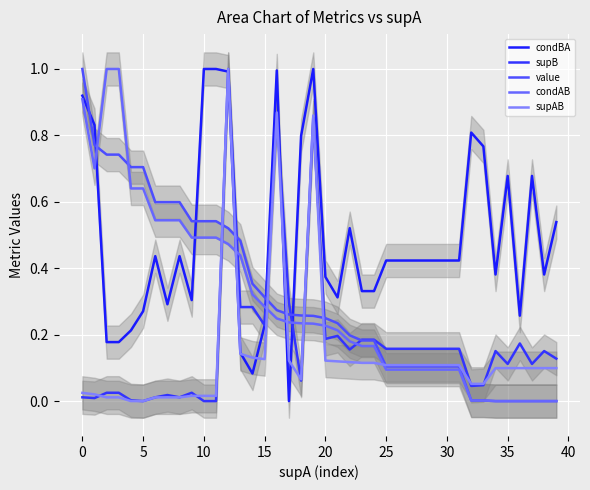

Reading right to left, what are all the values shown in this chart?

condBA: 0.5	0.4	0.7	0.3	0.7	0.4	0.8	0.8	0.4	0.4	0.4	0.4	0.4	0.4	0.4	0.3	0.3	0.5	0.3	0.4	1.0	0.8	0.0	1.0	0.2	0.1	0.1	1.0	1.0	1.0	0.3	0.4	0.3	0.4	0.3	0.2	0.2	0.2	0.8	0.9
supB: 0.1	0.2	0.1	0.2	0.1	0.2	0.0	0.0	0.2	0.2	0.2	0.2	0.2	0.2	0.2	0.2	0.2	0.2	0.2	0.2	0.9	0.1	0.3	0.9	0.2	0.3	0.3	1.0	0.0	0.0	0.0	0.0	0.0	0.0	0.0	0.0	0.0	0.0	0.0	0.0
value: 0.0	0.0	0.0	0.0	0.0	0.0	0.0	0.0	0.1	0.1	0.1	0.1	0.1	0.1	0.1	0.2	0.2	0.2	0.2	0.2	0.3	0.3	0.3	0.3	0.3	0.4	0.5	0.5	0.5	0.5	0.5	0.6	0.6	0.6	0.7	0.7	0.7	0.7	0.8	1.0
condAB: 0.0	0.0	0.0	0.0	0.0	0.0	0.0	0.0	0.1	0.1	0.1	0.1	0.1	0.1	0.1	0.2	0.2	0.2	0.2	0.2	0.2	0.2	0.2	0.2	0.3	0.3	0.4	0.5	0.5	0.5	0.5	0.5	0.5	0.5	0.6	0.6	1.0	1.0	0.7	0.9
supAB: 0.1	0.1	0.1	0.1	0.1	0.1	0.1	0.1	0.1	0.1	0.1	0.1	0.1	0.1	0.1	0.1	0.1	0.1	0.1	0.1	0.9	0.1	0.1	0.9	0.1	0.1	0.1	1.0	0.0	0.0	0.0	0.0	0.0	0.0	0.0	0.0	0.0	0.0	0.0	0.0